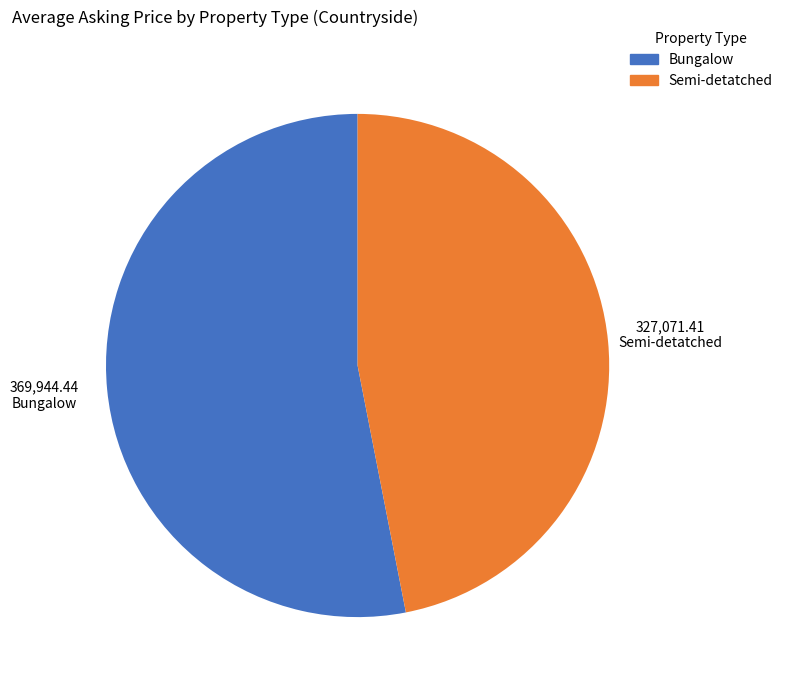

Is there any slice that represents more than half of the pie?

Yes